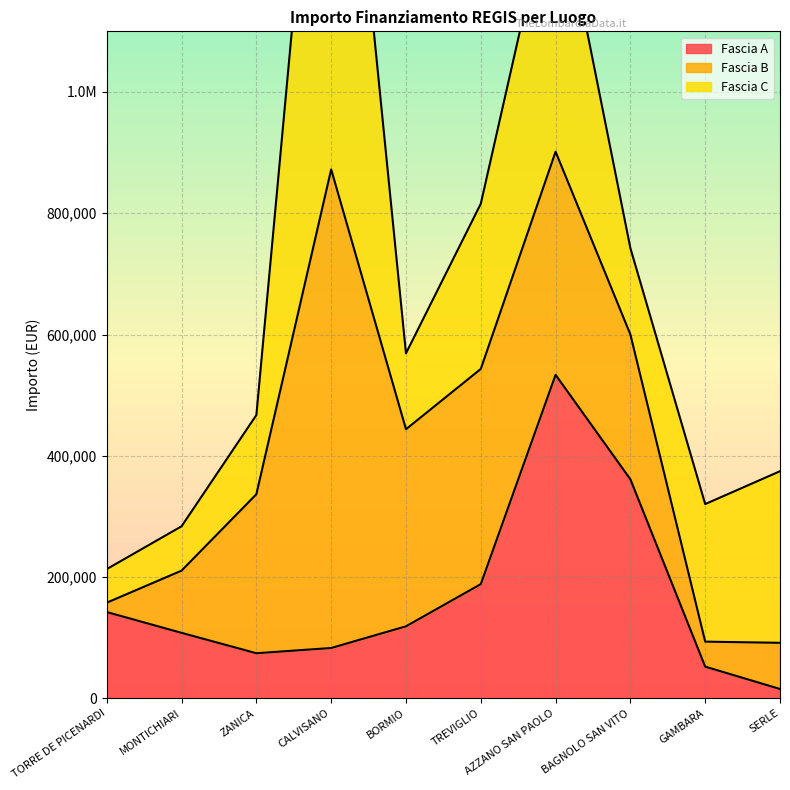

At which category does the chart reach its minimum across all series?

SERLE